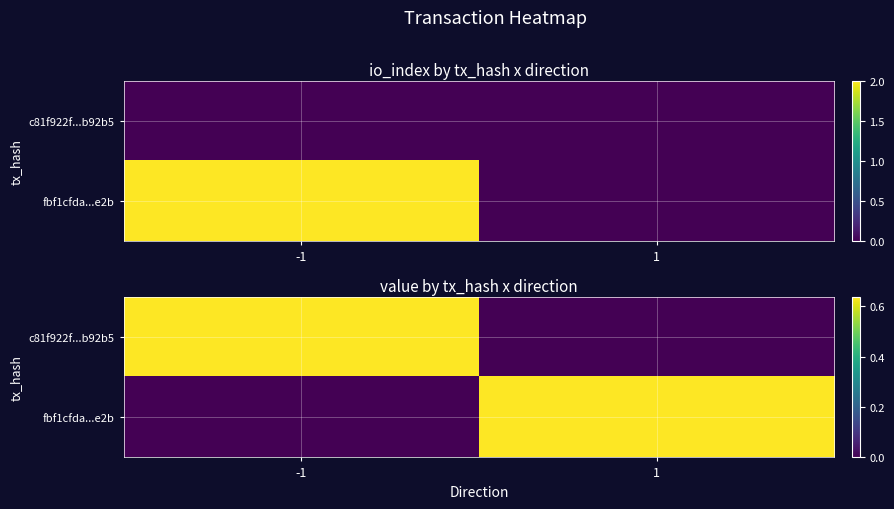

Is the value of fbf1cfda...e2b at 1 greater than the value of c81f922f...b92b5 at -1?

No